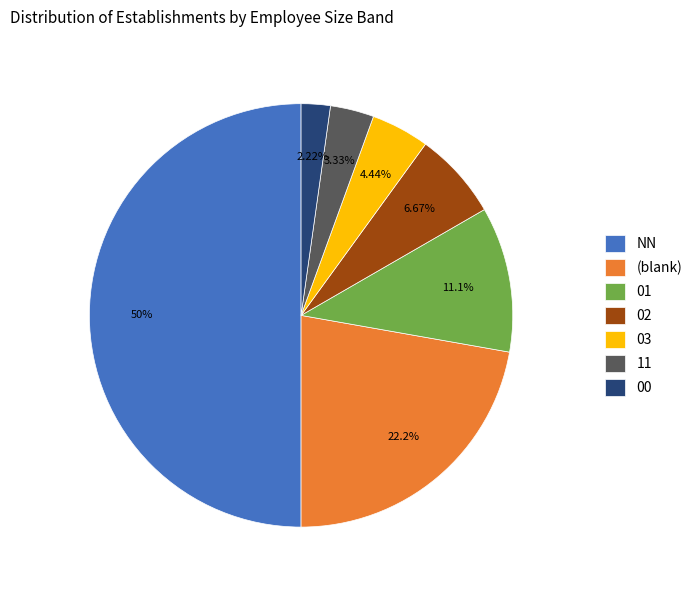

Does 00 account for over 50% of the chart?

No